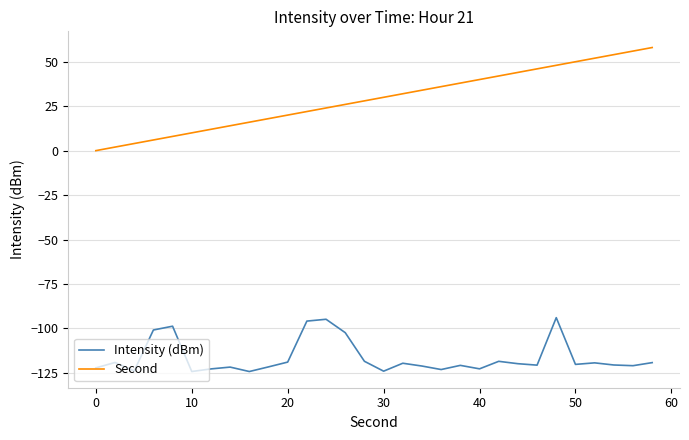

How many categories are shown in the chart?

30